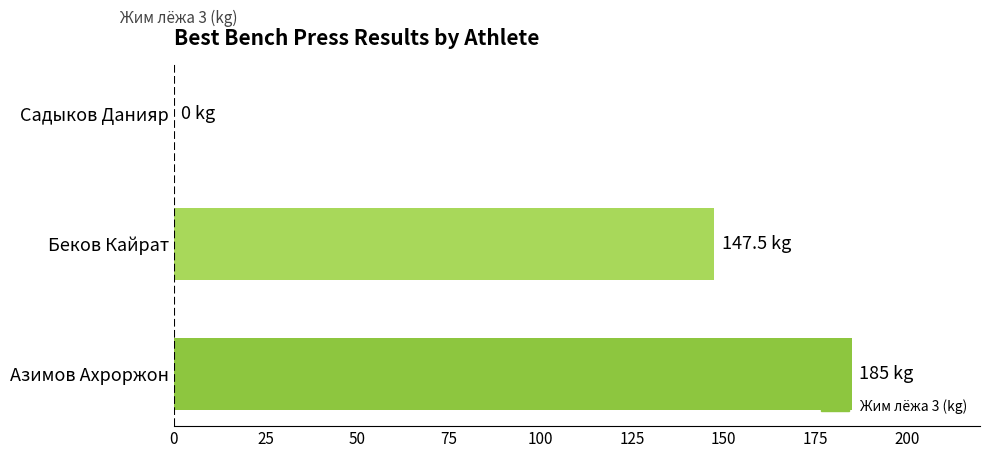

What is the change in value from Беков Кайрат to Садыков Данияр?

-147.5